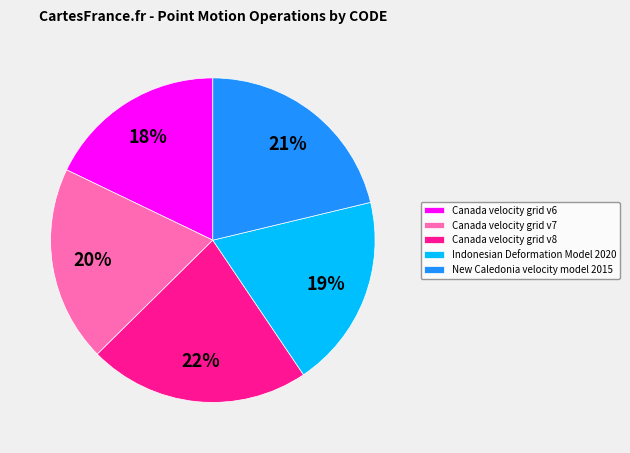

Count the number of slices in the pie.

5